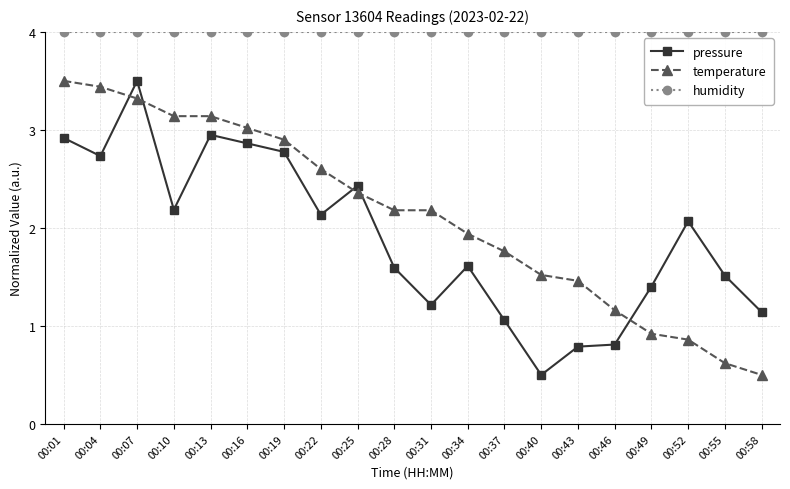

Read the pressure value at 00:31.

1.2